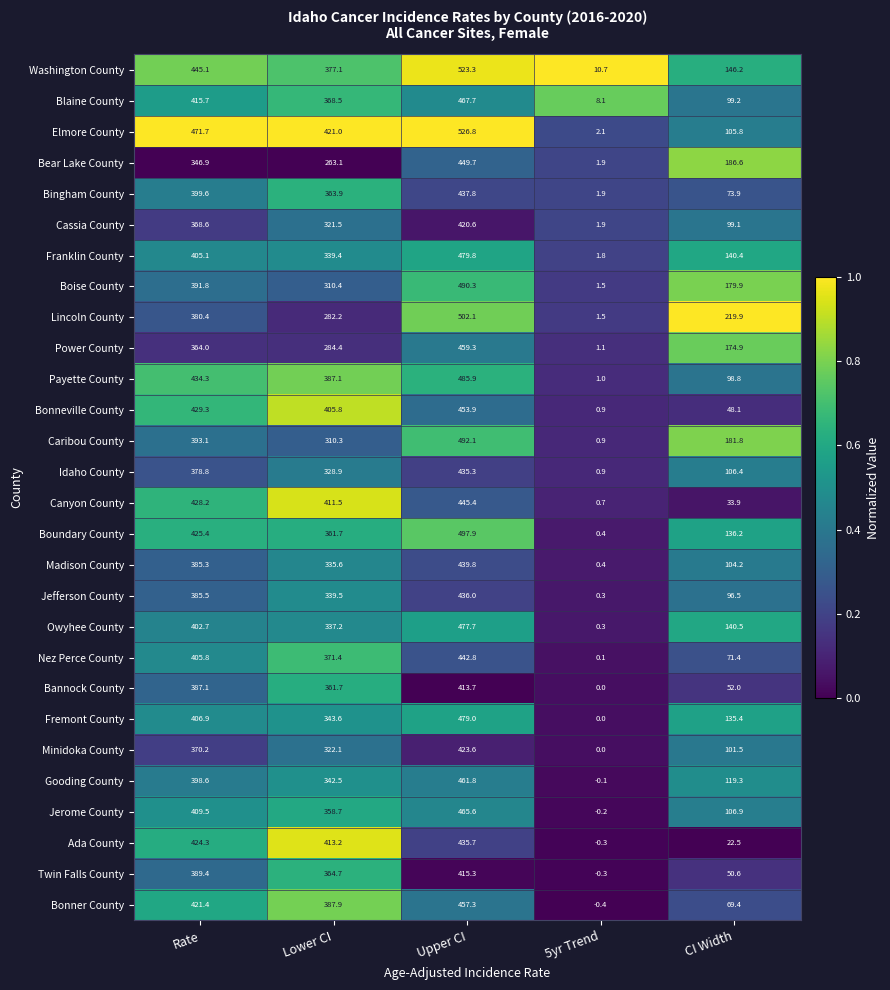

What is the sum of all Caribou County values?

1378.2